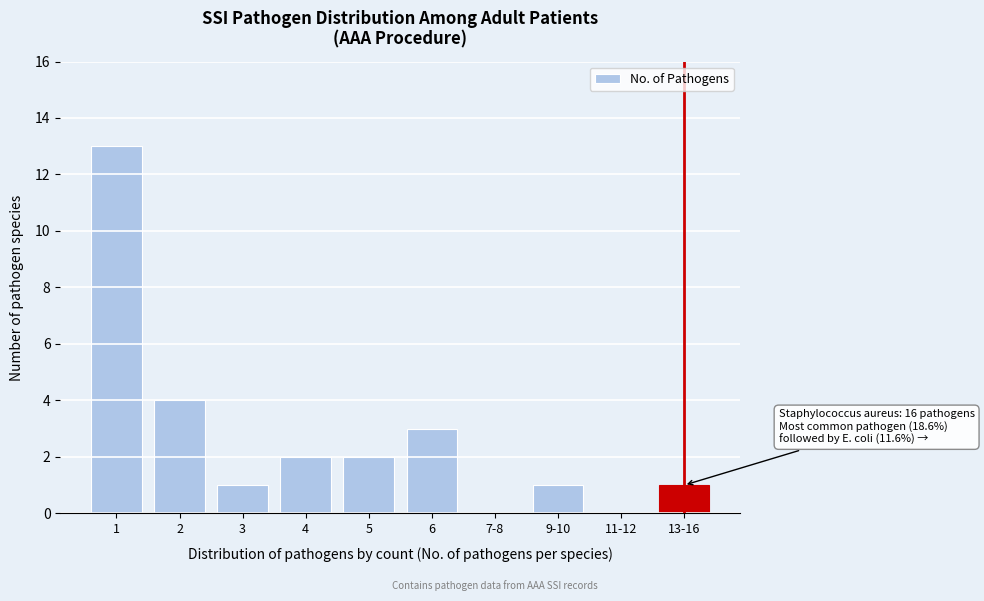

Reading left to right, what are all the values shown in this chart?

1=13	2=4	3=1	4=2	5=2	6=3	7-8=0	9-10=1	11-12=0	13-16=1